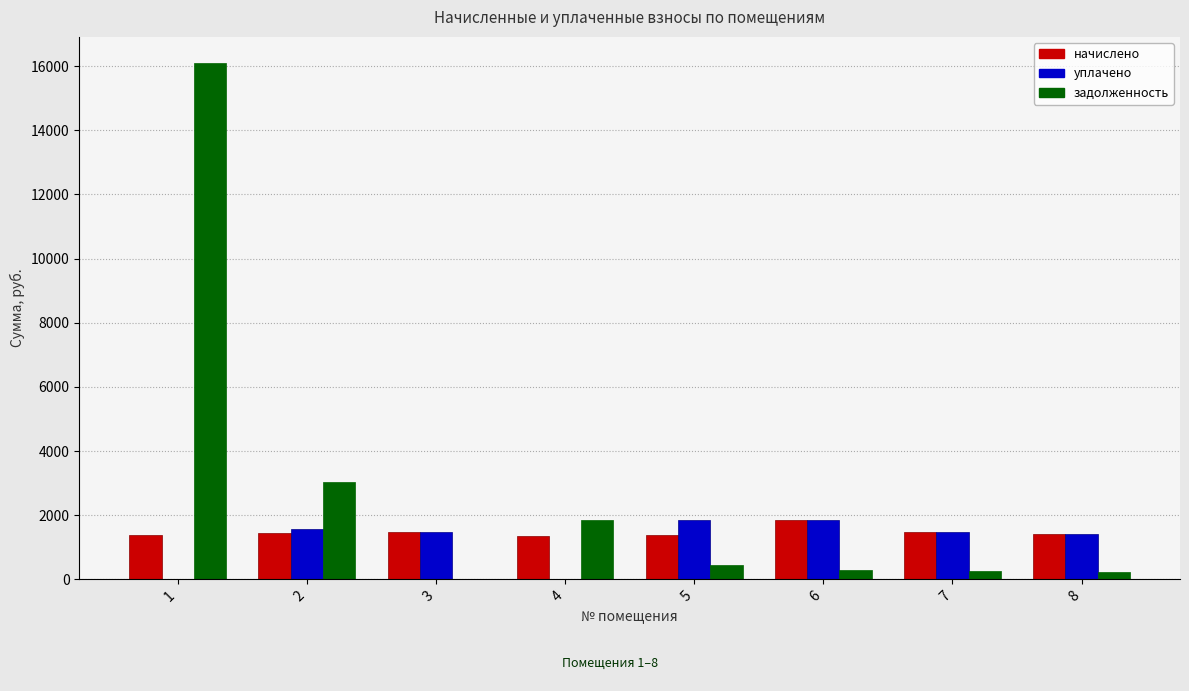

What are all the series names shown in the legend?

начислено, уплачено, задолженность